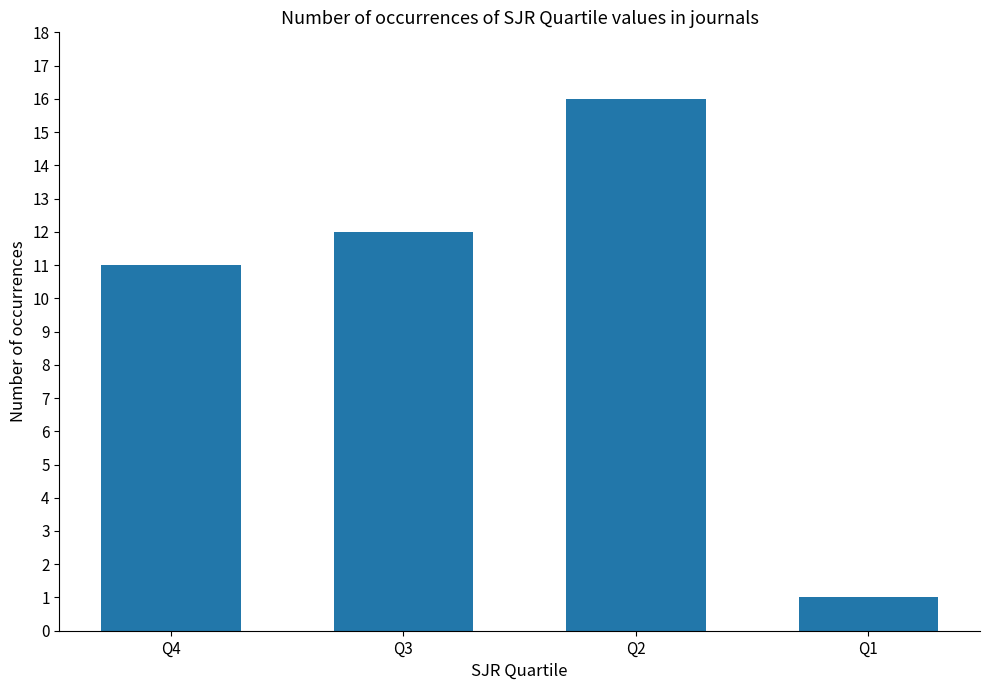

Reading left to right, transcribe all the data shown in this chart.

11	12	16	1